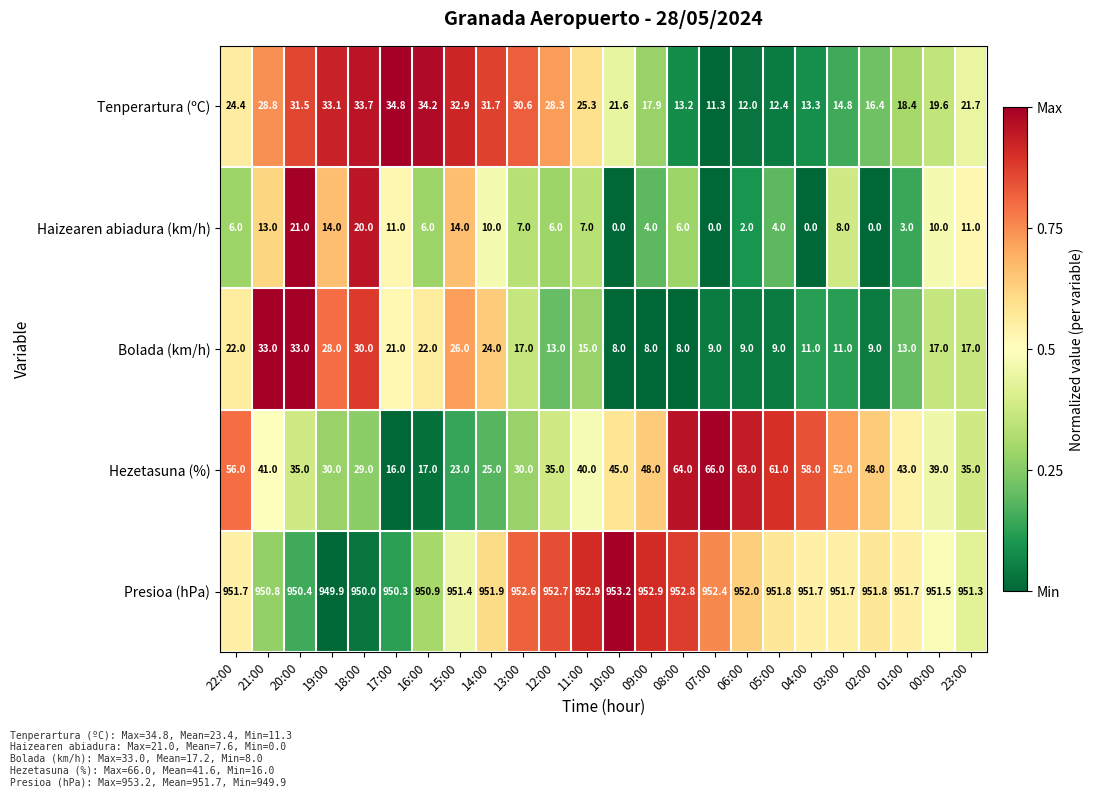

What is the approximate value of Hezetasuna (%) at 12:00?

35.0